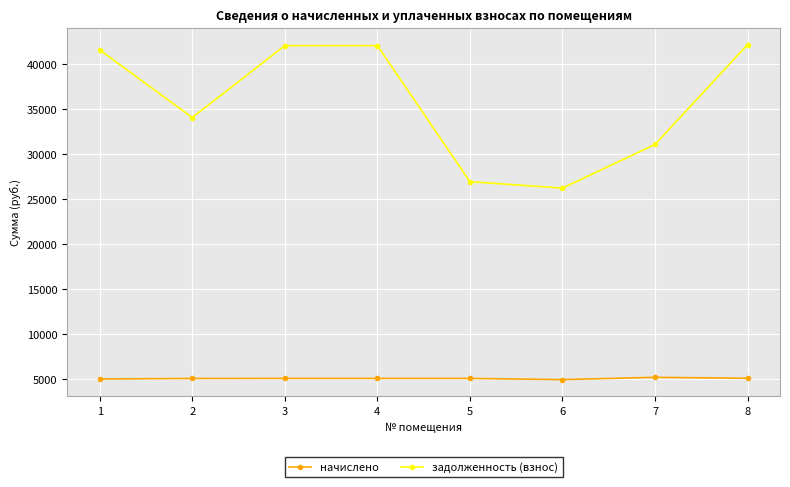

True or false: задолженность (взнос) and начислено intersect in this chart.

False